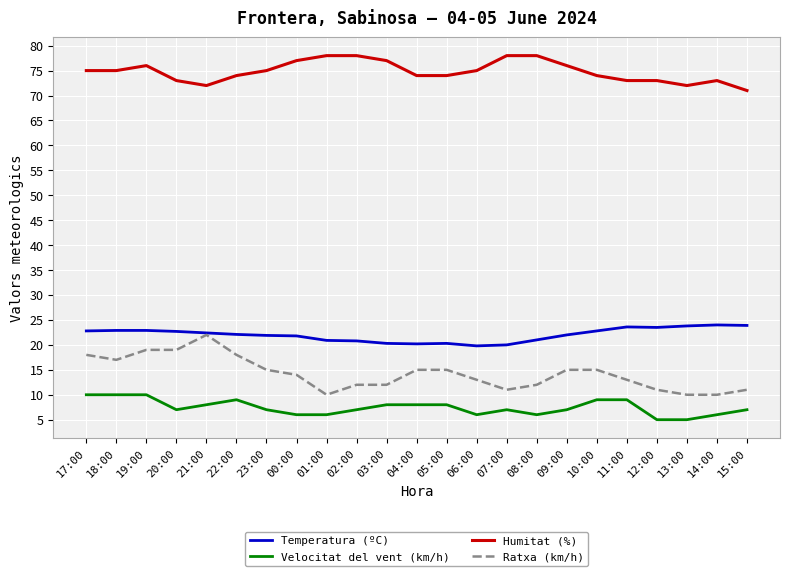

Rank the series at 07:00 from lowest to highest value.

Velocitat del vent (km/h), Ratxa (km/h), Temperatura (ºC), Humitat (%)